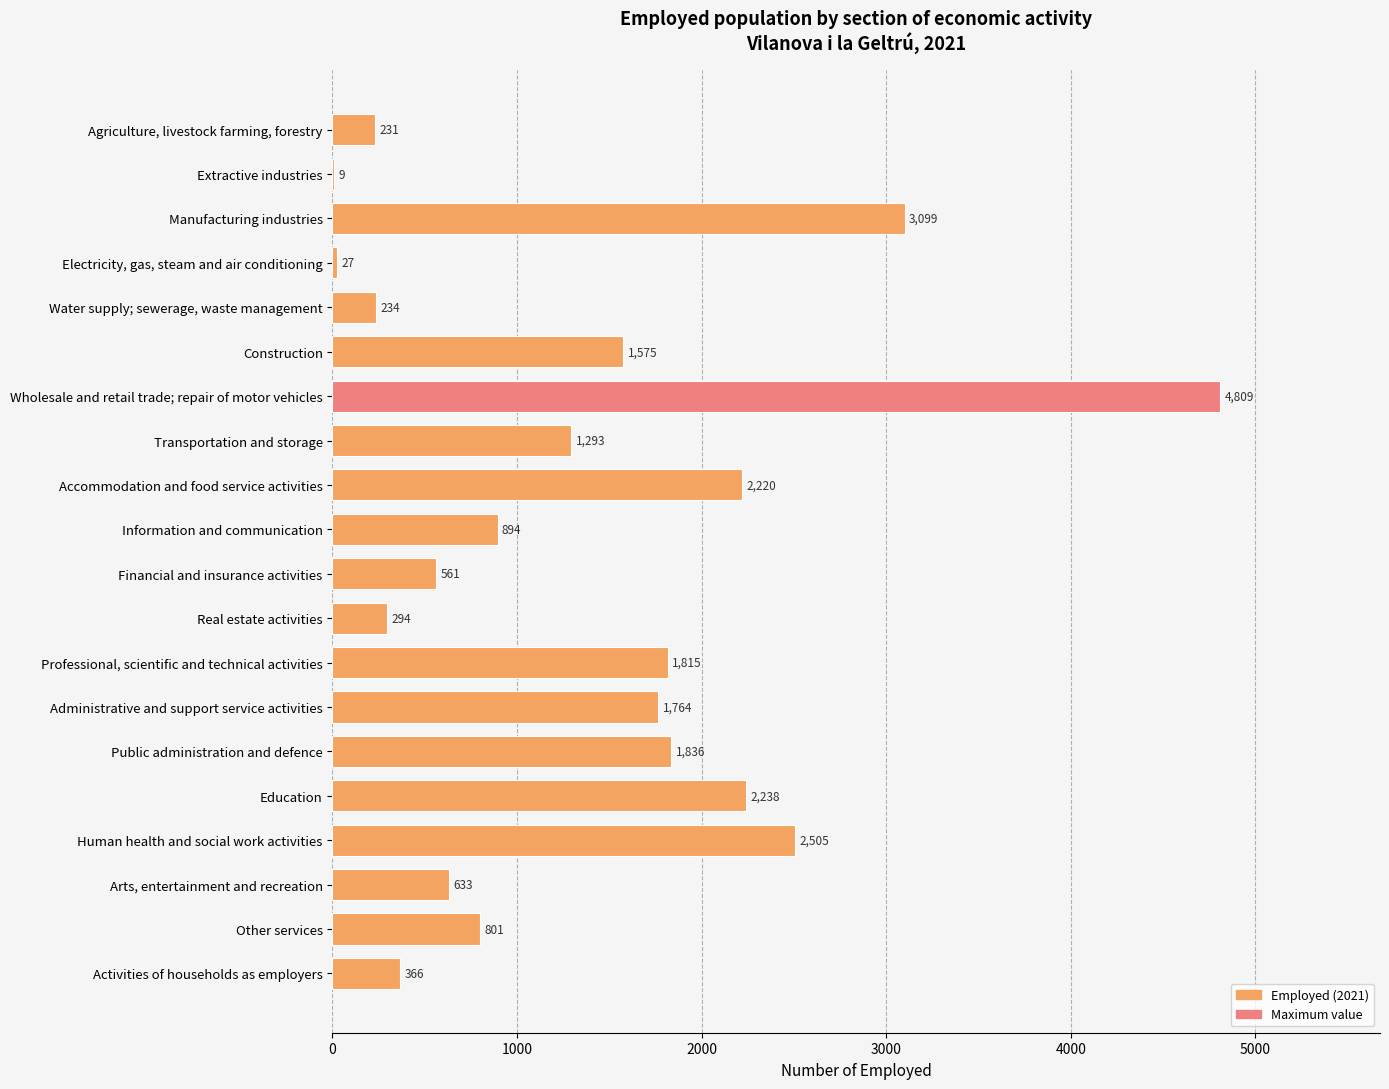

What is the greatest value displayed?

4809